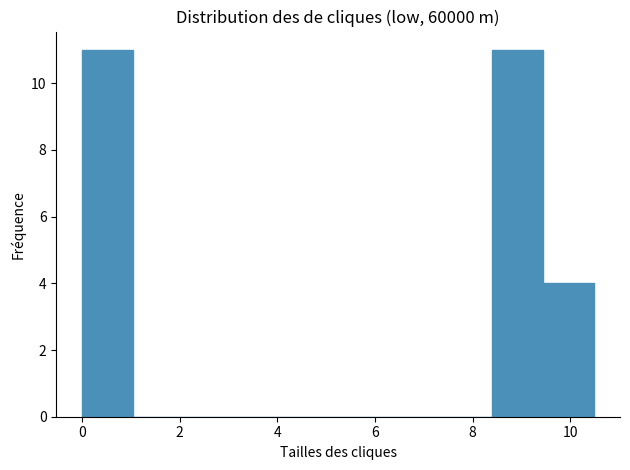

Reading left to right, list every bar in this chart as the range it spans on the x-axis followed by its height. Neither the bar edges nor the heights are printed on the chart, so give them approximately, as read against the axes.

0.0 to 1.0: 11
1.0 to 2.0: 0
2.0 to 3.2: 0
3.2 to 4.2: 0
4.2 to 5.2: 0
5.2 to 6.2: 0
6.2 to 7.4: 0
7.4 to 8.4: 0
8.4 to 9.4: 11
9.4 to 10.4: 4